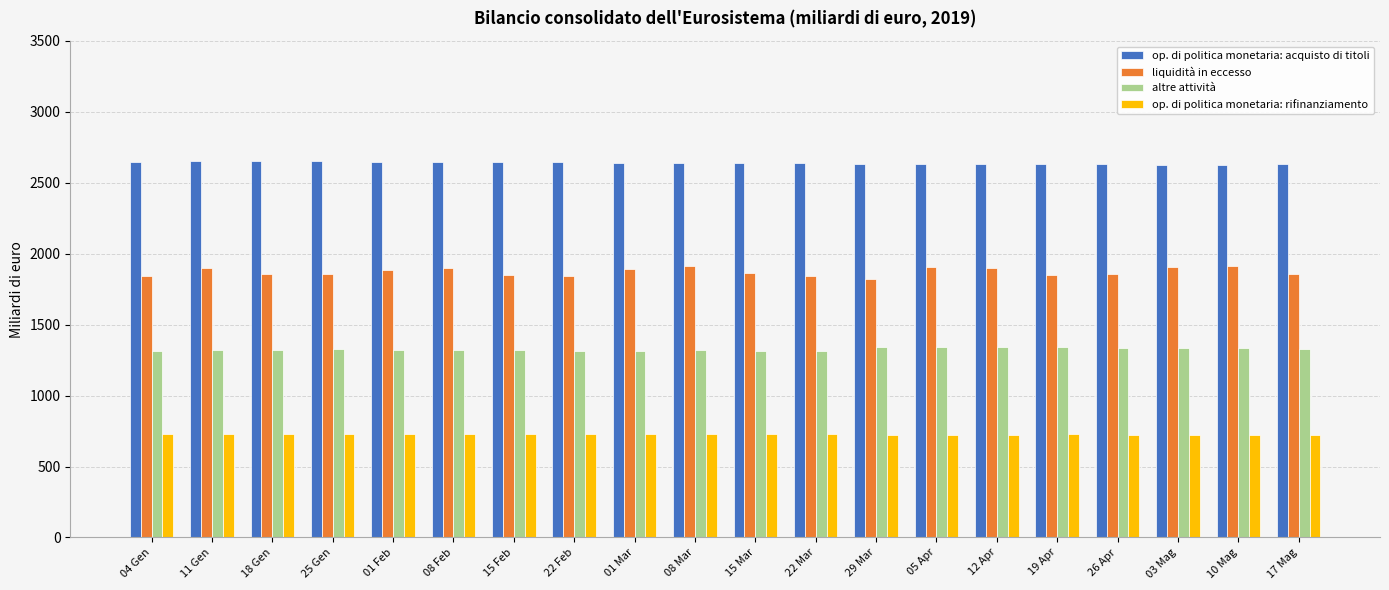

The value of liquidità in eccesso at 05 Apr is 688.8. True or false?

False